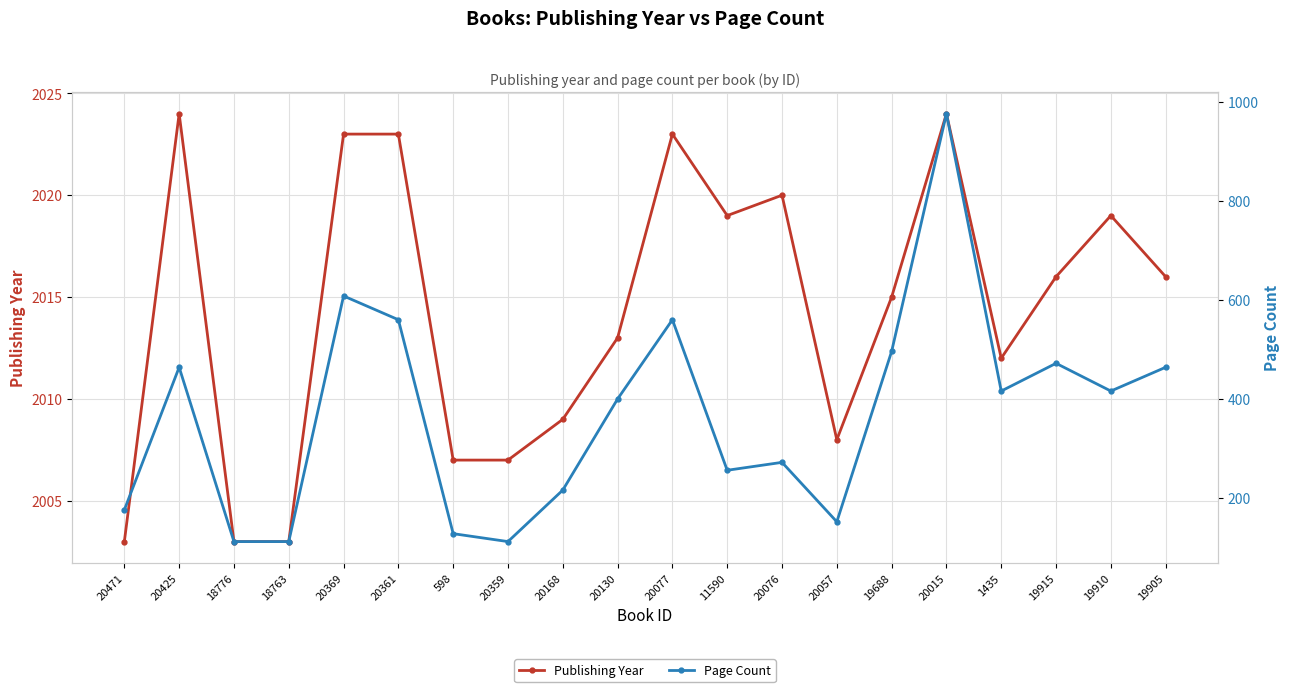

What is the label of the 2nd point from the right?

19910